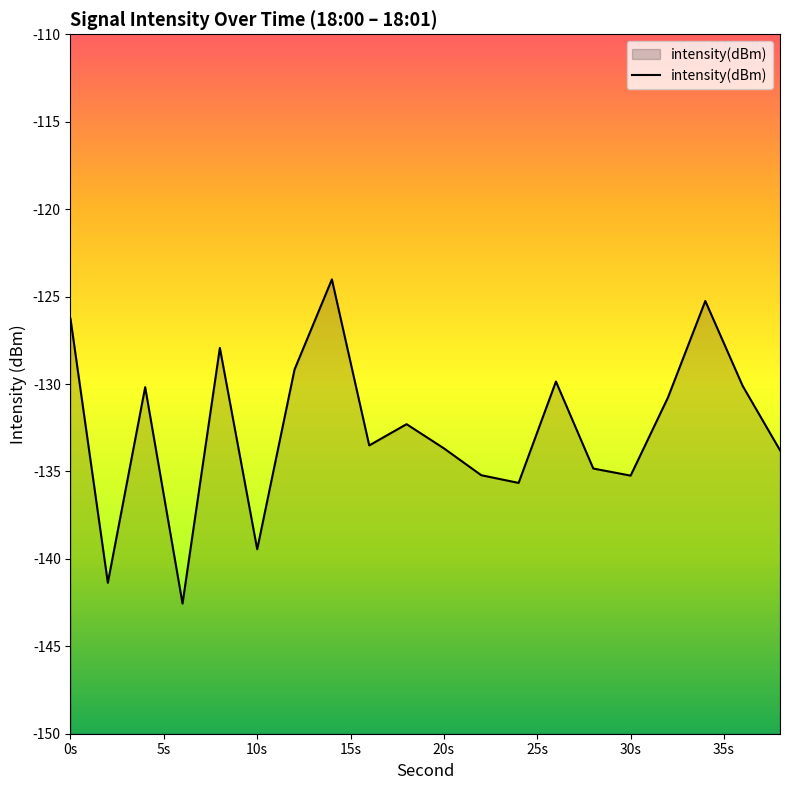

What is the minimum value shown in the chart?

-142.6